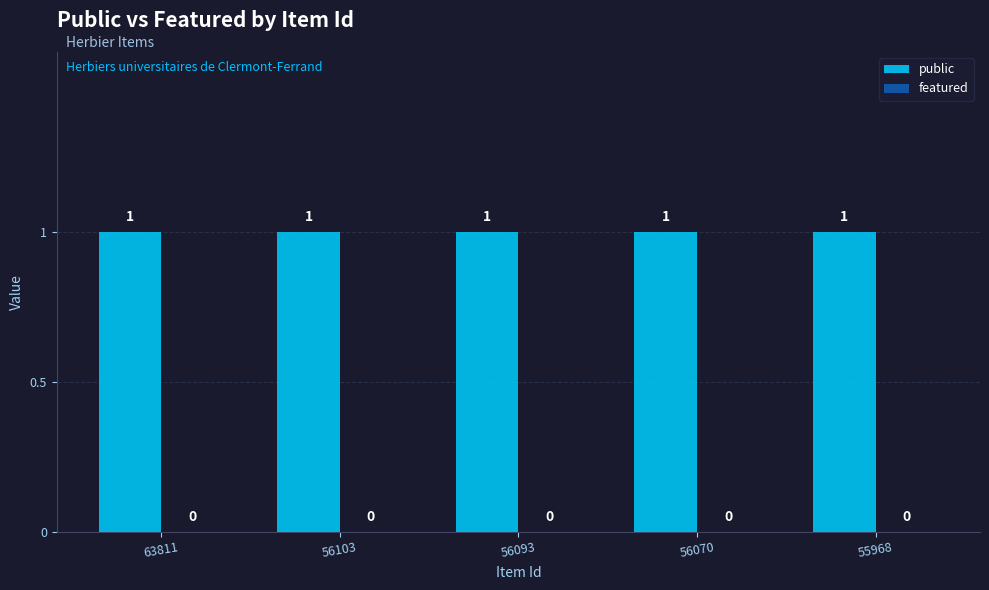

List the labels in order of featured value, largest first.

63811, 56103, 56093, 56070, 55968